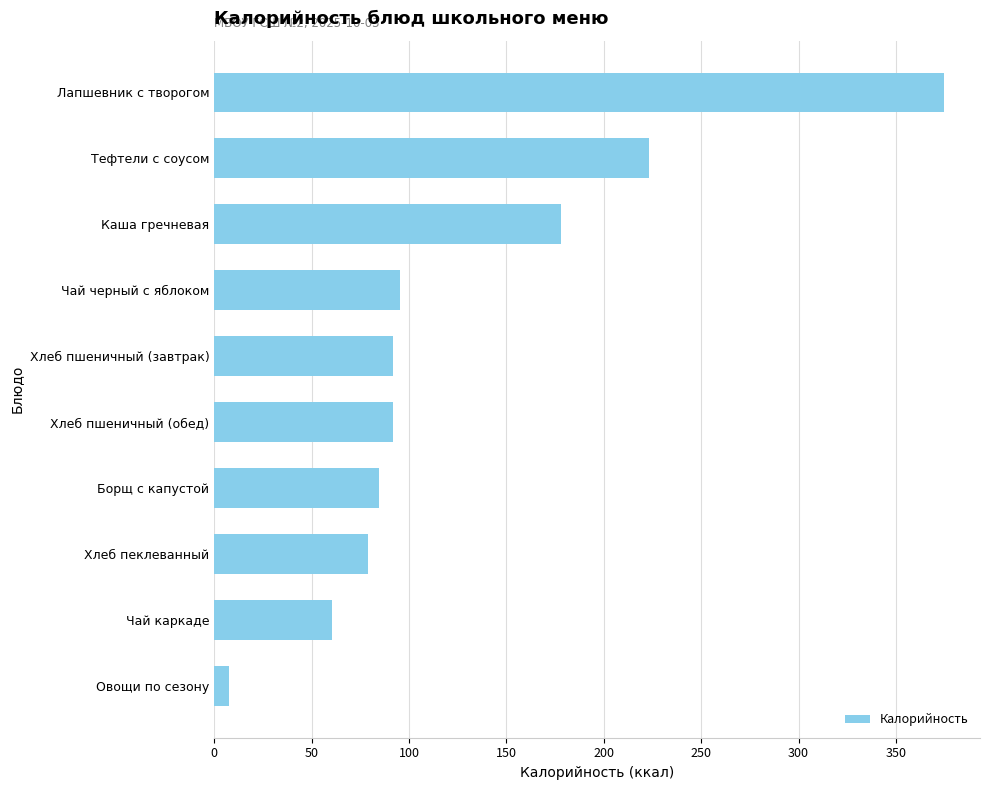

What is the average value?

128.7